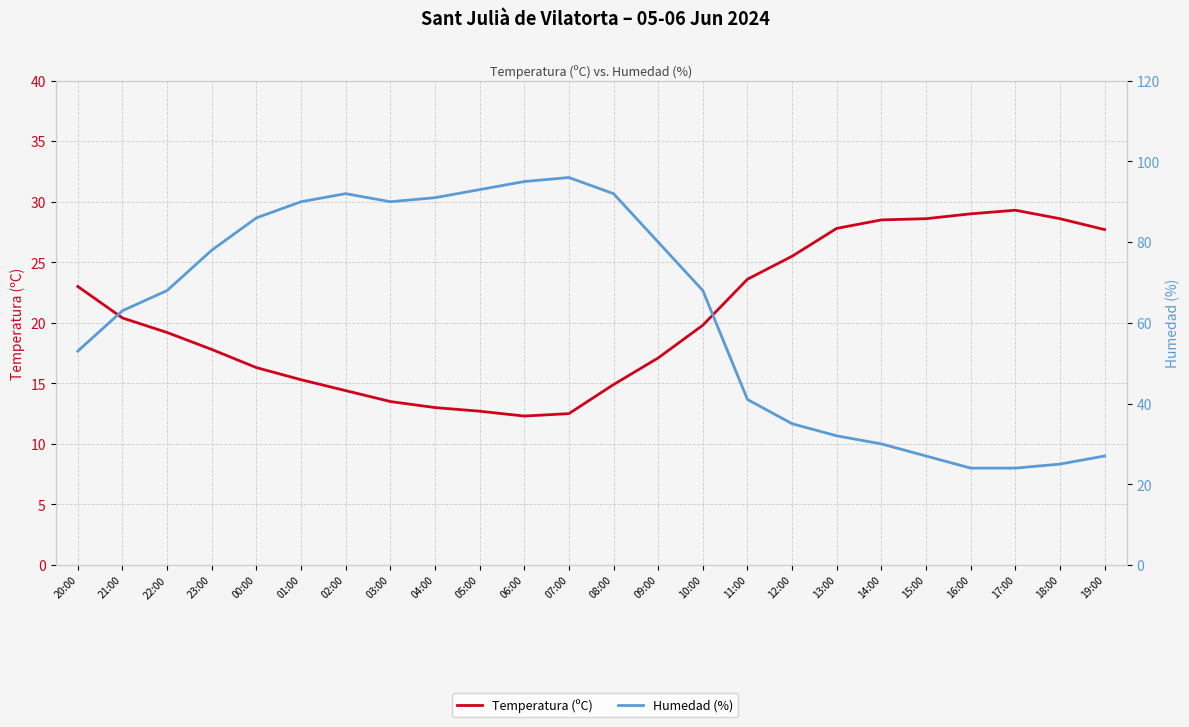

Where does the Humedad (%) series first go above 68?

23:00